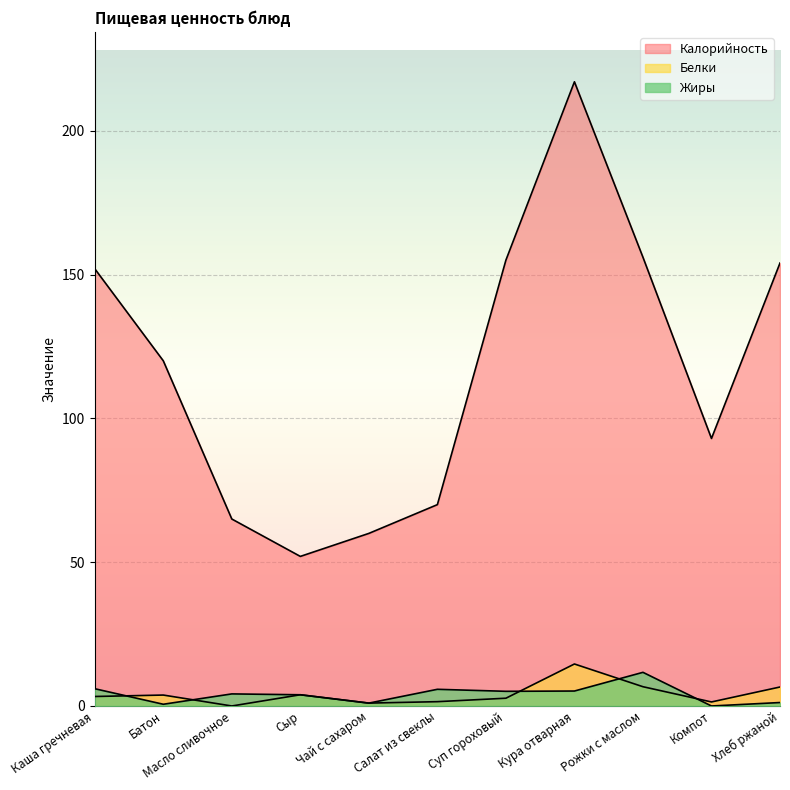

How many lines are shown in the chart?

3